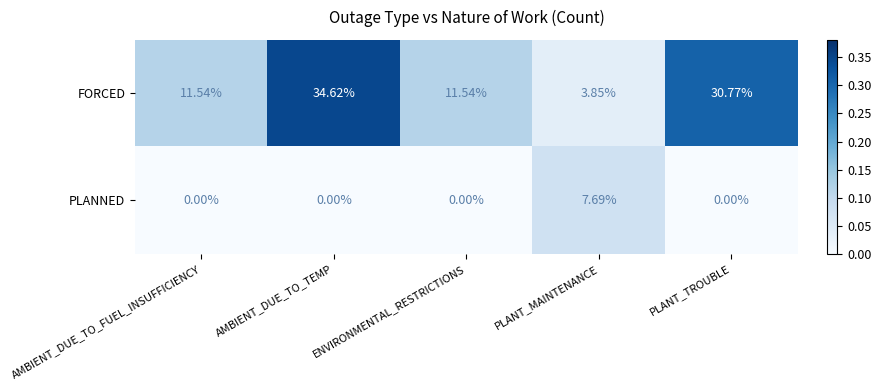

Which series has the largest range (max minus min)?

FORCED